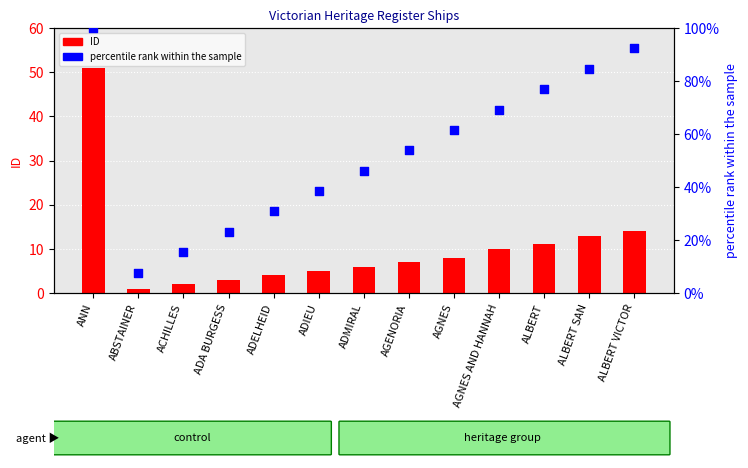

Is the value of percentile rank within the sample at ALBERT greater than the value of ID at ADMIRAL?

Yes